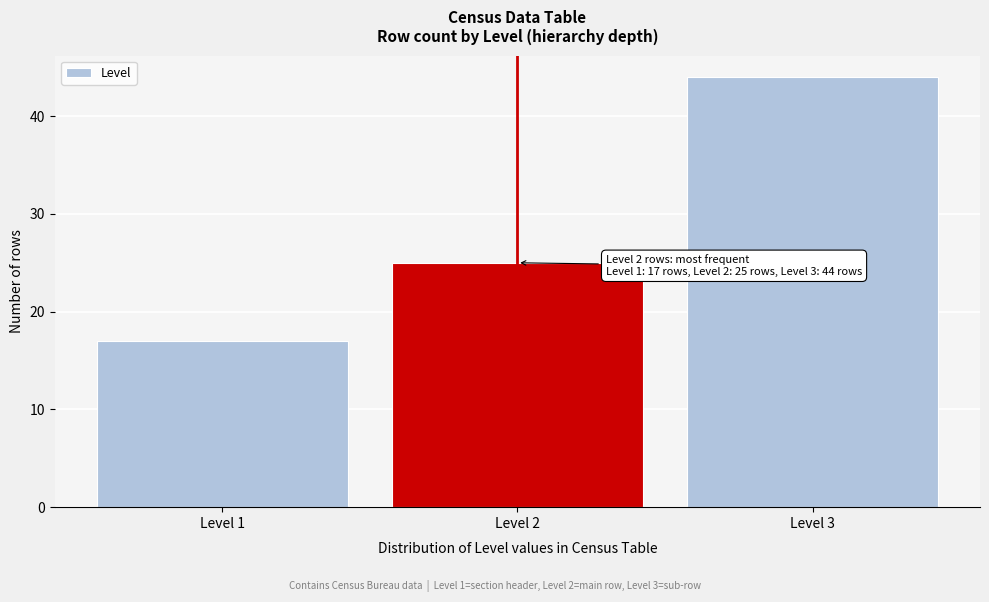

Reading right to left, list all the values displayed in this chart.

44	25	17